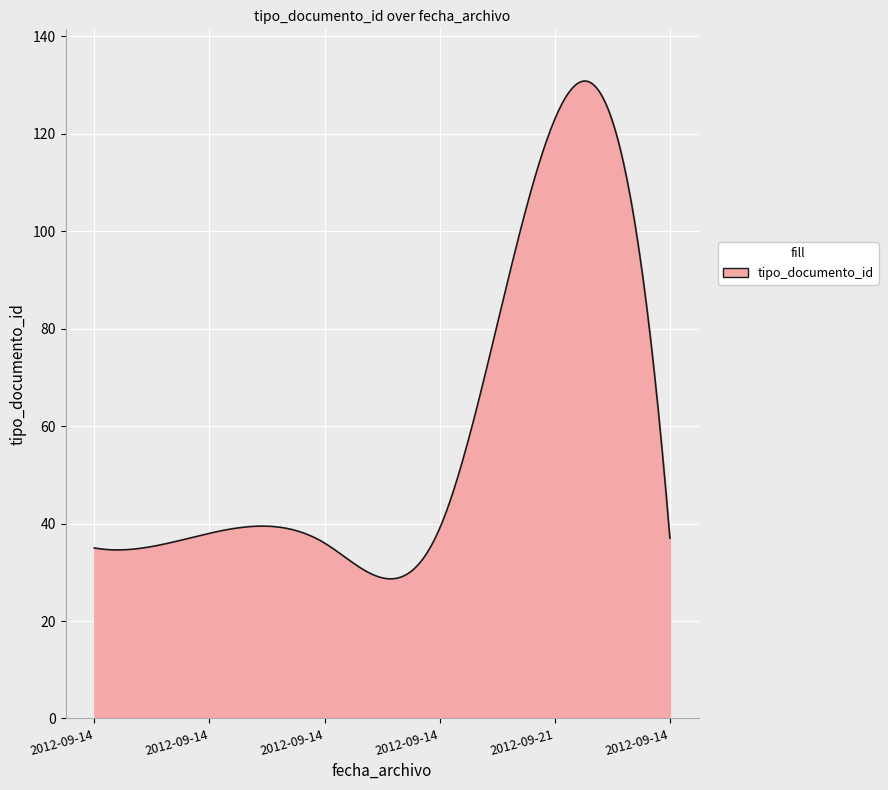

What is the maximum value shown in the chart?

130.8